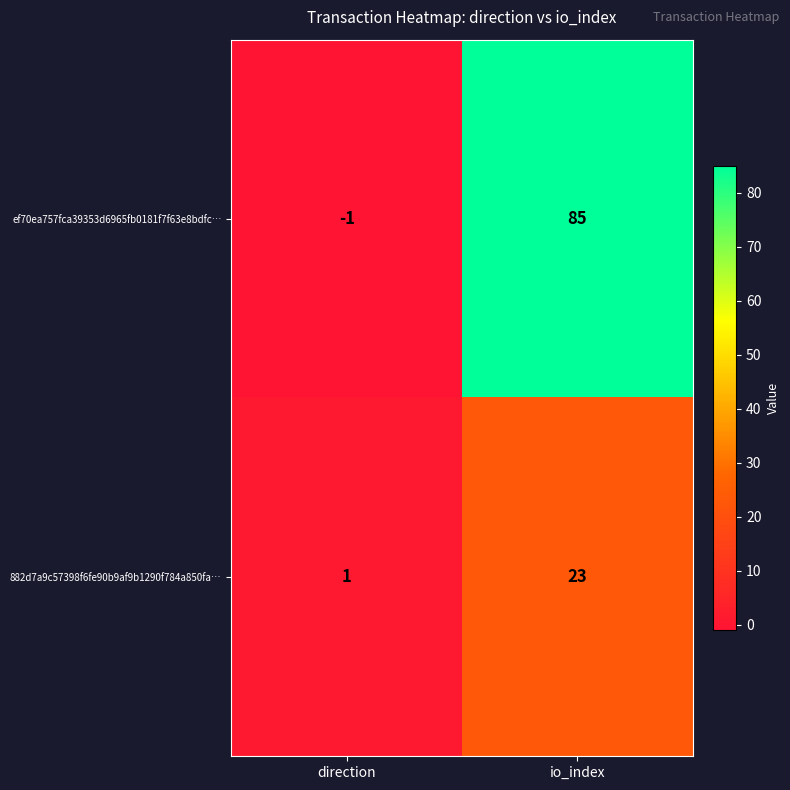

What is the difference between the 882d7a9c57398f6fe90b9af9b1290f784a850fa… values at direction and io_index?

22